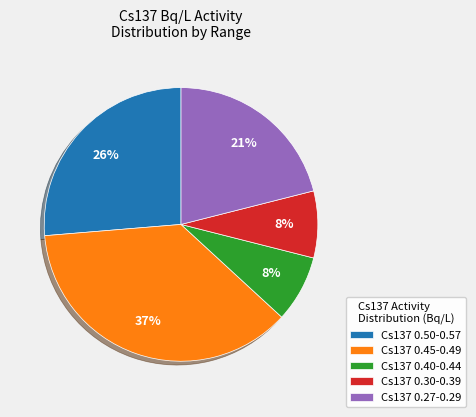

What percentage is the Cs137 0.45-0.49 slice, to the nearest percent?

37%